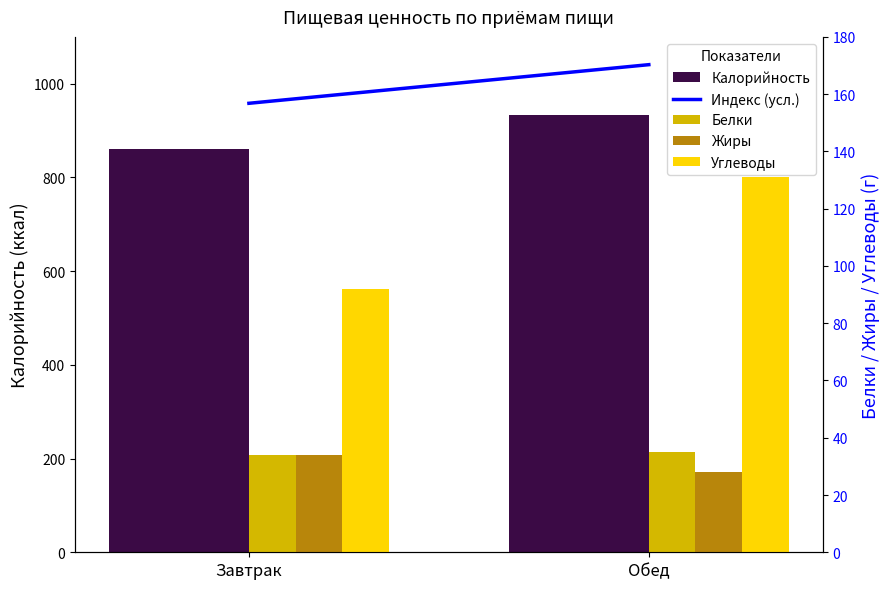

Is it true that Калорийность equals 860.0 at Завтрак?

True